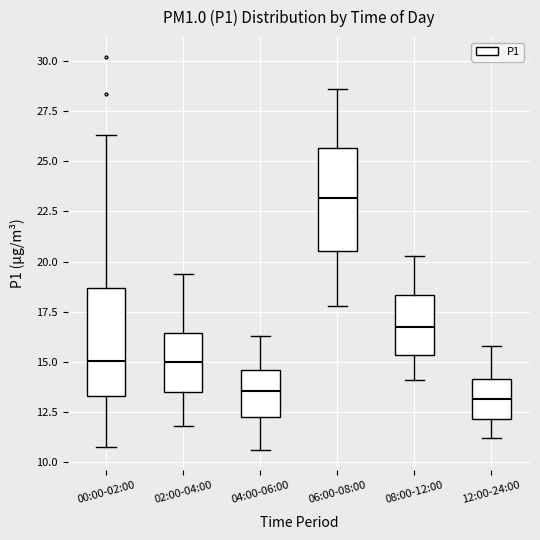

Reading left to right, read every box against the y-axis: the position of its median line, the range the box covers, and the ends of its whiskers. The values are not printed on the chart, so give them approximately, as read against the axis.

00:00-02:00: median 15.0, box 13.5 to 18.5, whiskers 11.0 to 26.5
02:00-04:00: median 15.0, box 13.5 to 16.5, whiskers 12.0 to 19.5
04:00-06:00: median 13.5, box 12.5 to 14.5, whiskers 10.5 to 16.5
06:00-08:00: median 23.0, box 20.5 to 25.5, whiskers 18.0 to 28.5
08:00-12:00: median 17.0, box 15.5 to 18.5, whiskers 14.0 to 20.5
12:00-24:00: median 13.0, box 12.0 to 14.0, whiskers 11.0 to 16.0